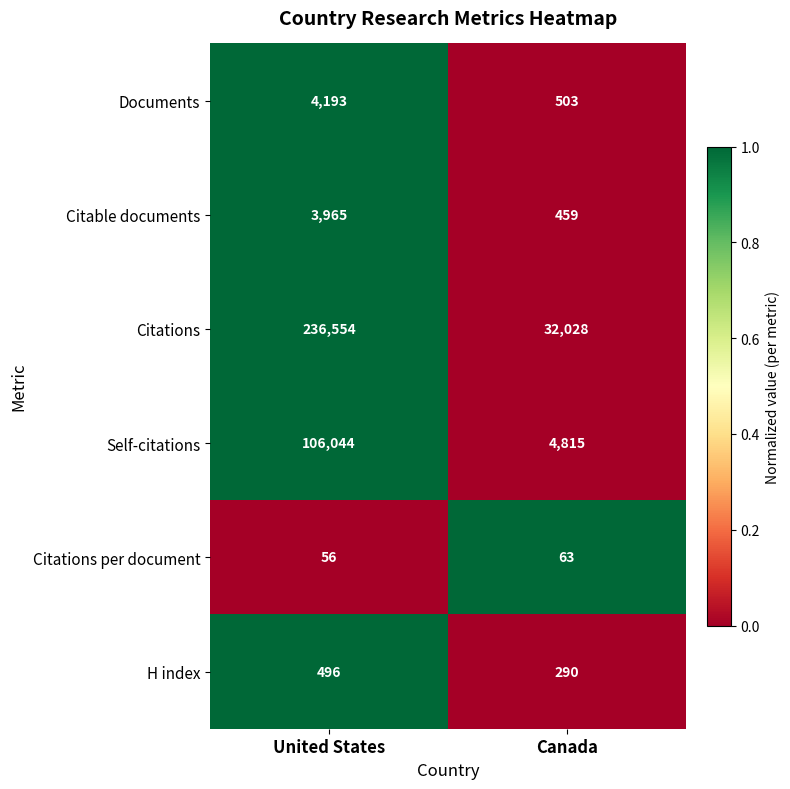

What is the spread (max minus min) of values at United States?

236498